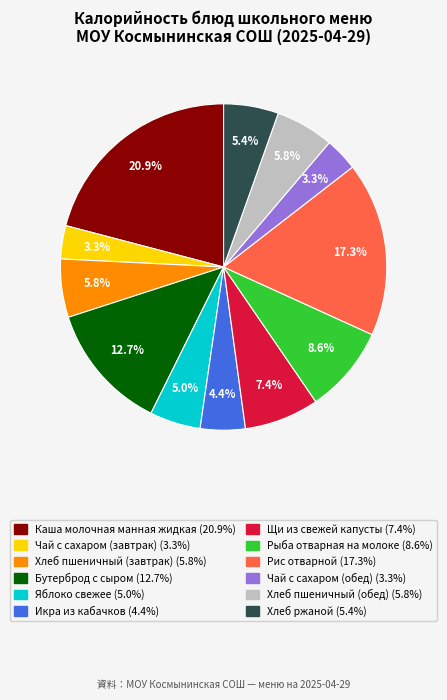

How many slices are in this pie chart?

12